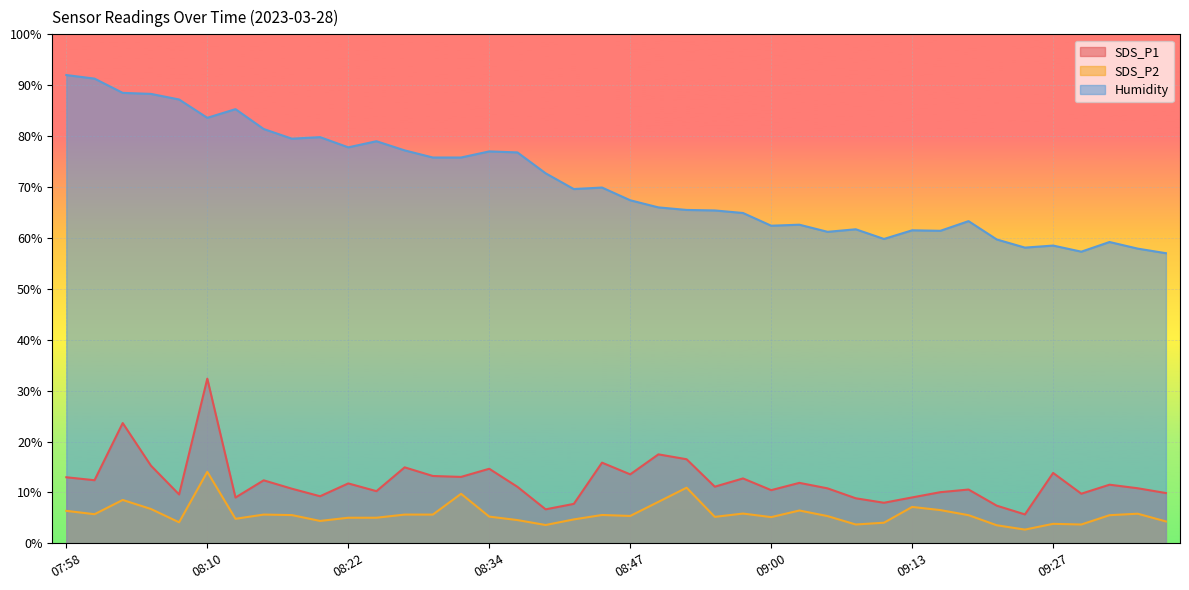

True or false: SDS_P1 and Humidity cross at least once.

False